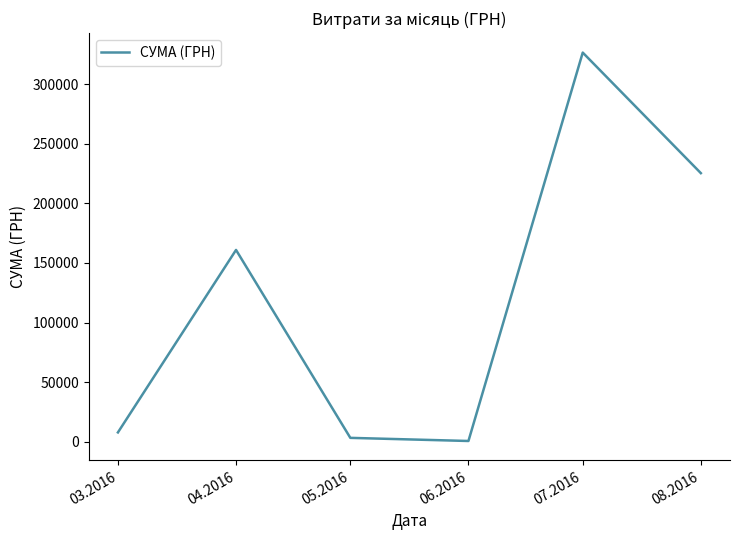

What is the maximum value shown in the chart?

326572.3